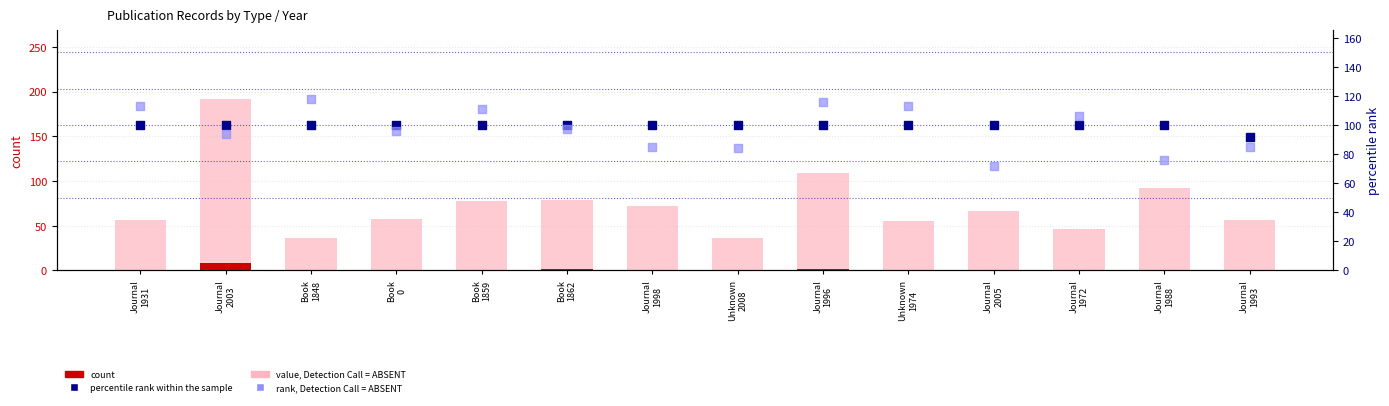

Which series has the largest Y range (max minus min)?

value, Detection Call = ABSENT